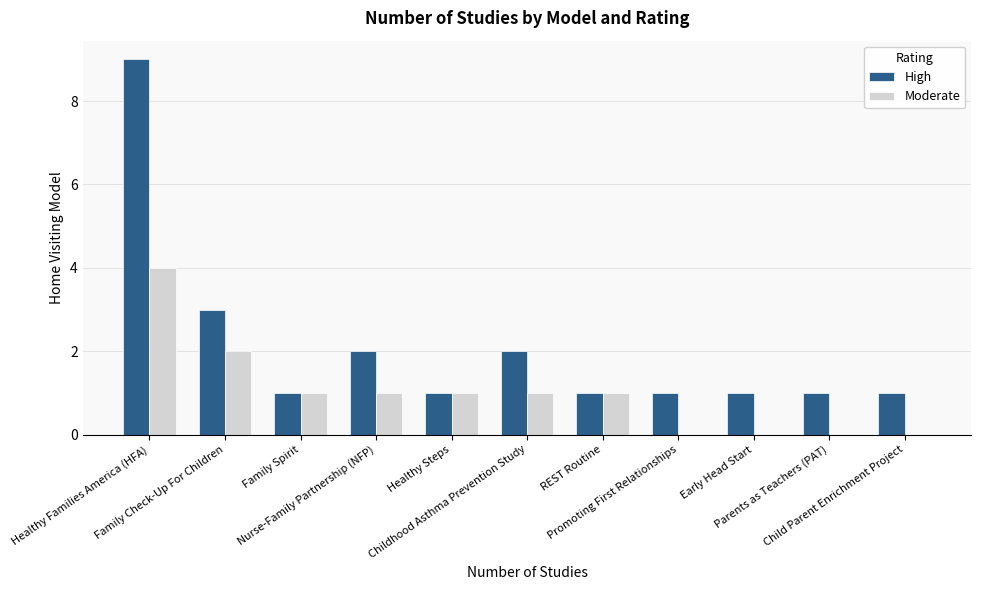

What is the sum of all Moderate values?

11